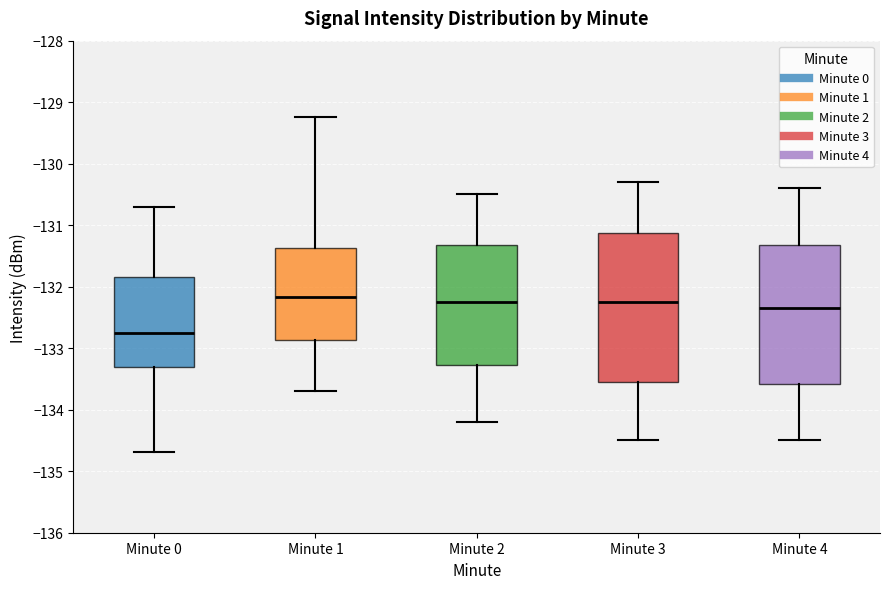

Which box is the tallest, from its lower edge to its upper edge?

Minute 3